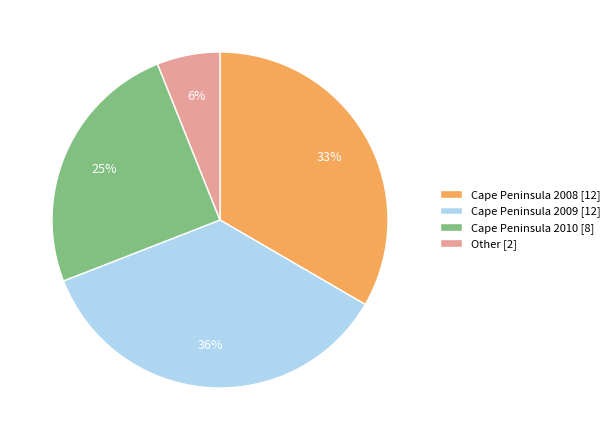

Rank the categories by value from lowest to highest.

Other [2], Cape Peninsula 2010 [8], Cape Peninsula 2008 [12], Cape Peninsula 2009 [12]